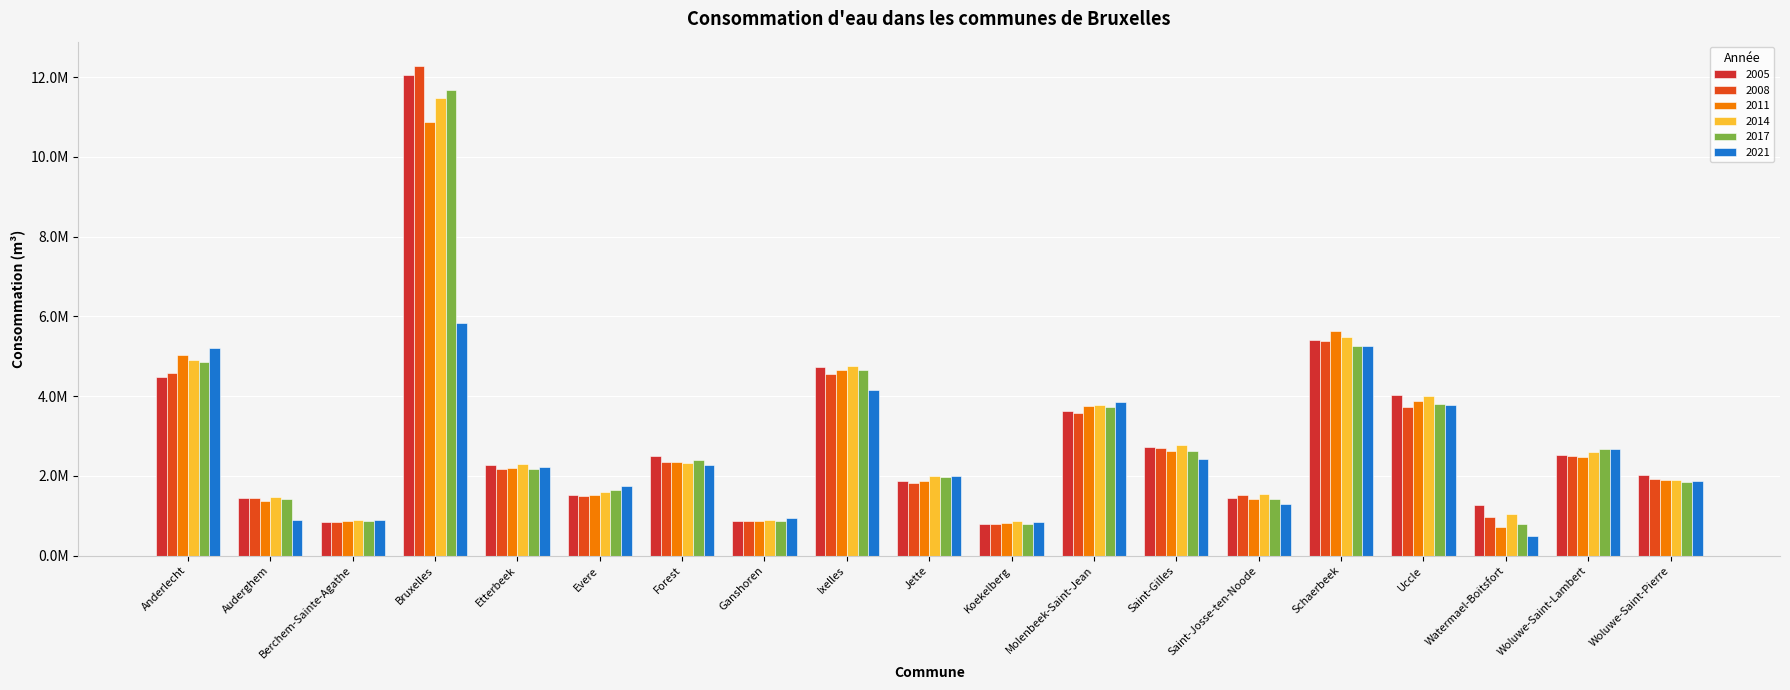

What is the total value across all series at Watermael-Boitsfort?

5296051